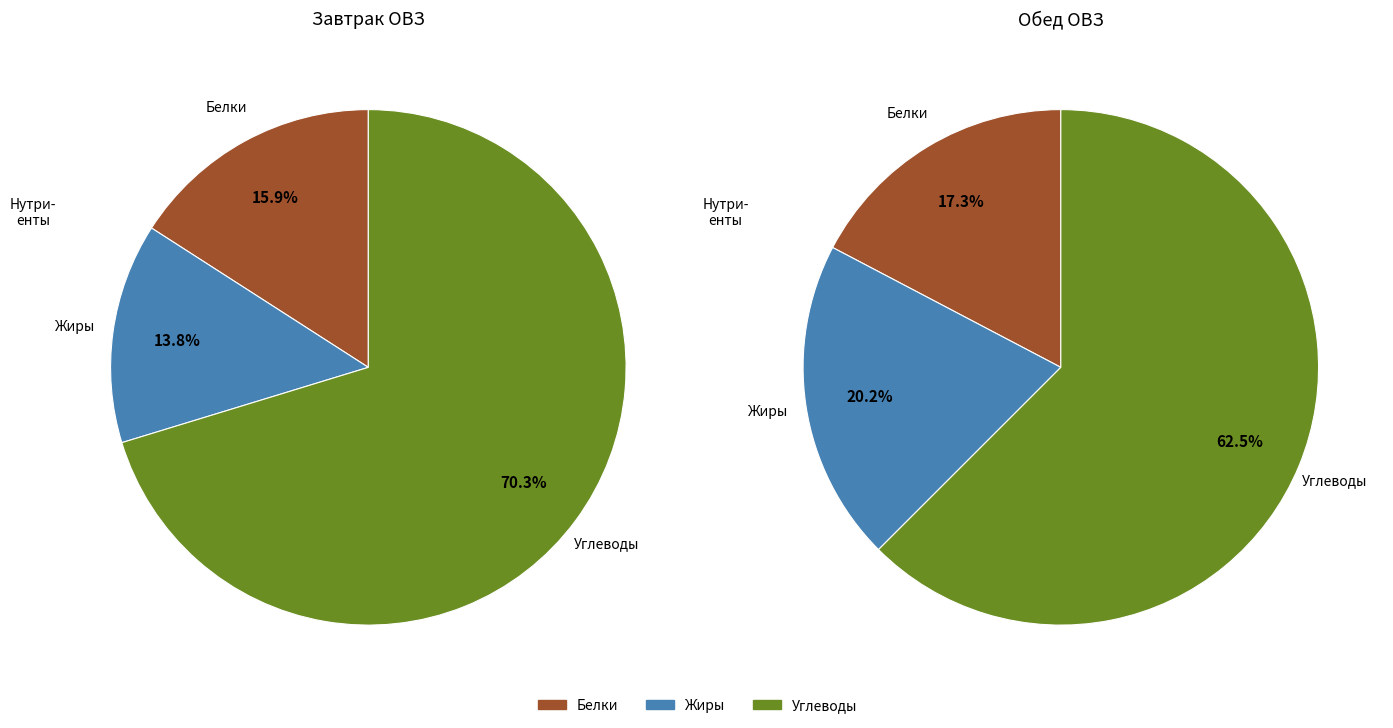

To the nearest percent, what is the difference between the largest and smallest slice percentages?

56%